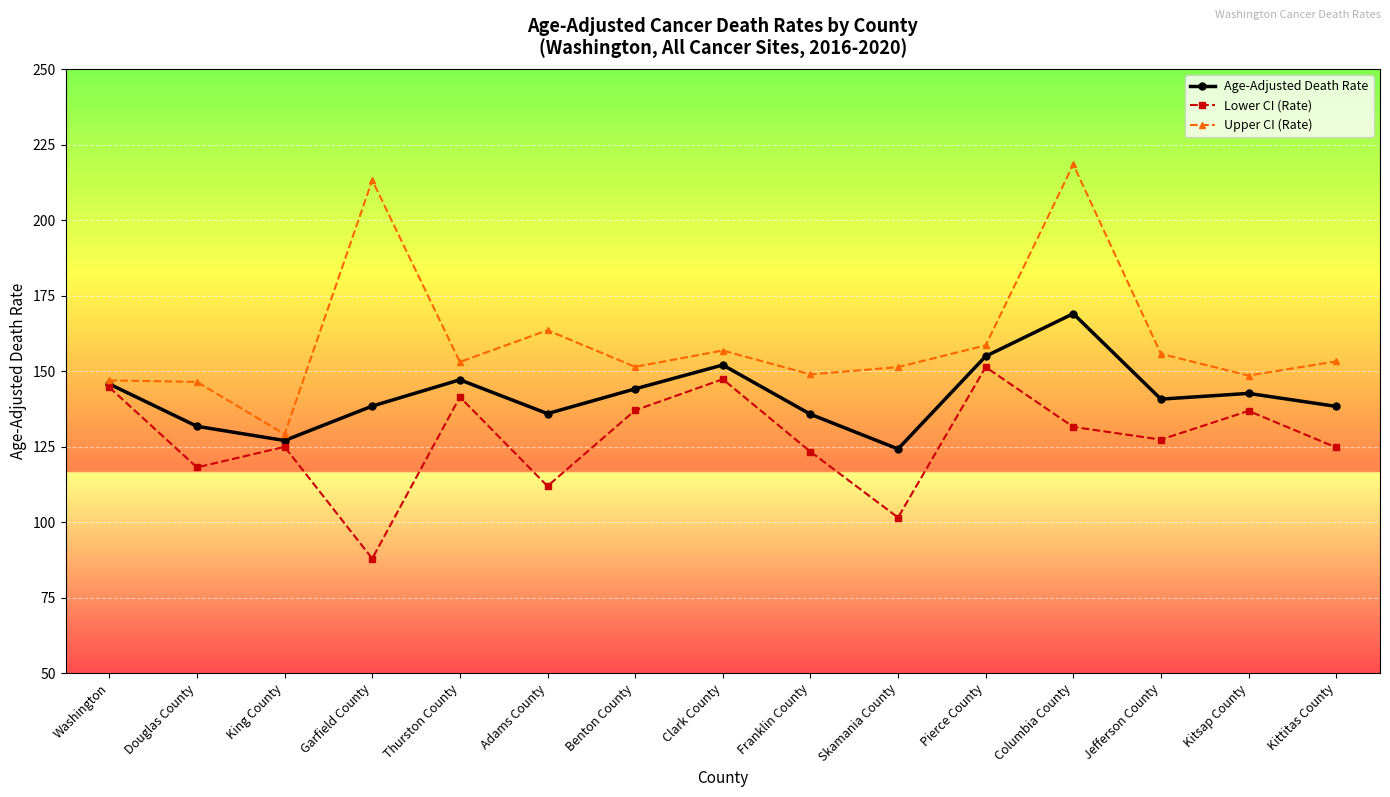

Is the value of Age-Adjusted Death Rate at Douglas County greater than the value of Upper CI (Rate) at Garfield County?

No